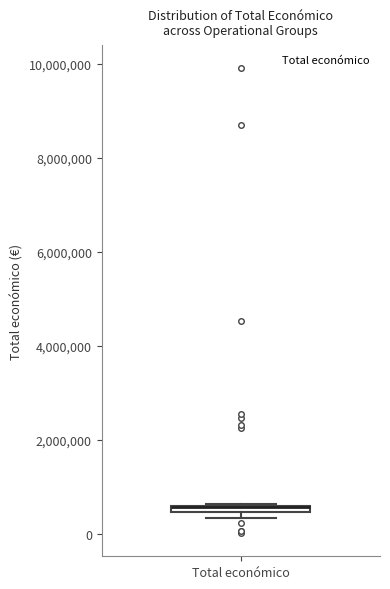

Where is the upper edge of the box for Total económico on the y-axis? The values are not printed on the chart, so give them approximately, as read against the axis.

600000